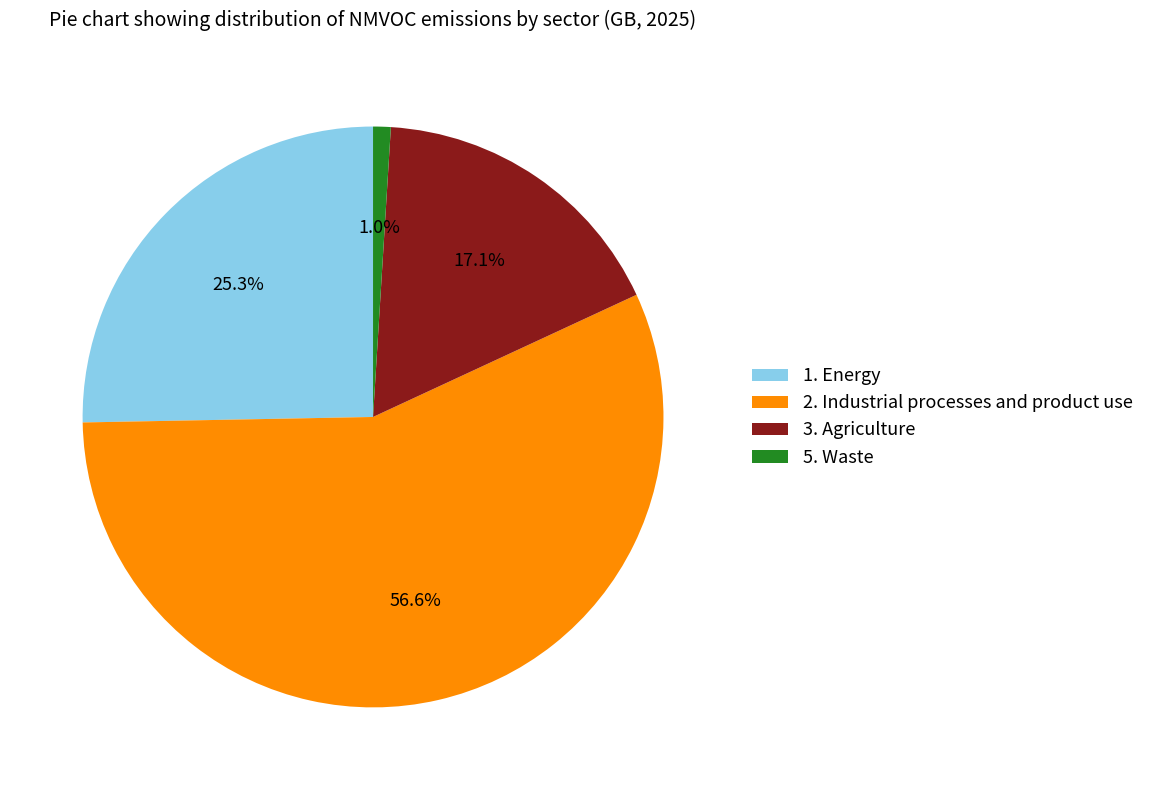

Rank the categories by value from highest to lowest.

2. Industrial processes and product use, 1. Energy, 3. Agriculture, 5. Waste